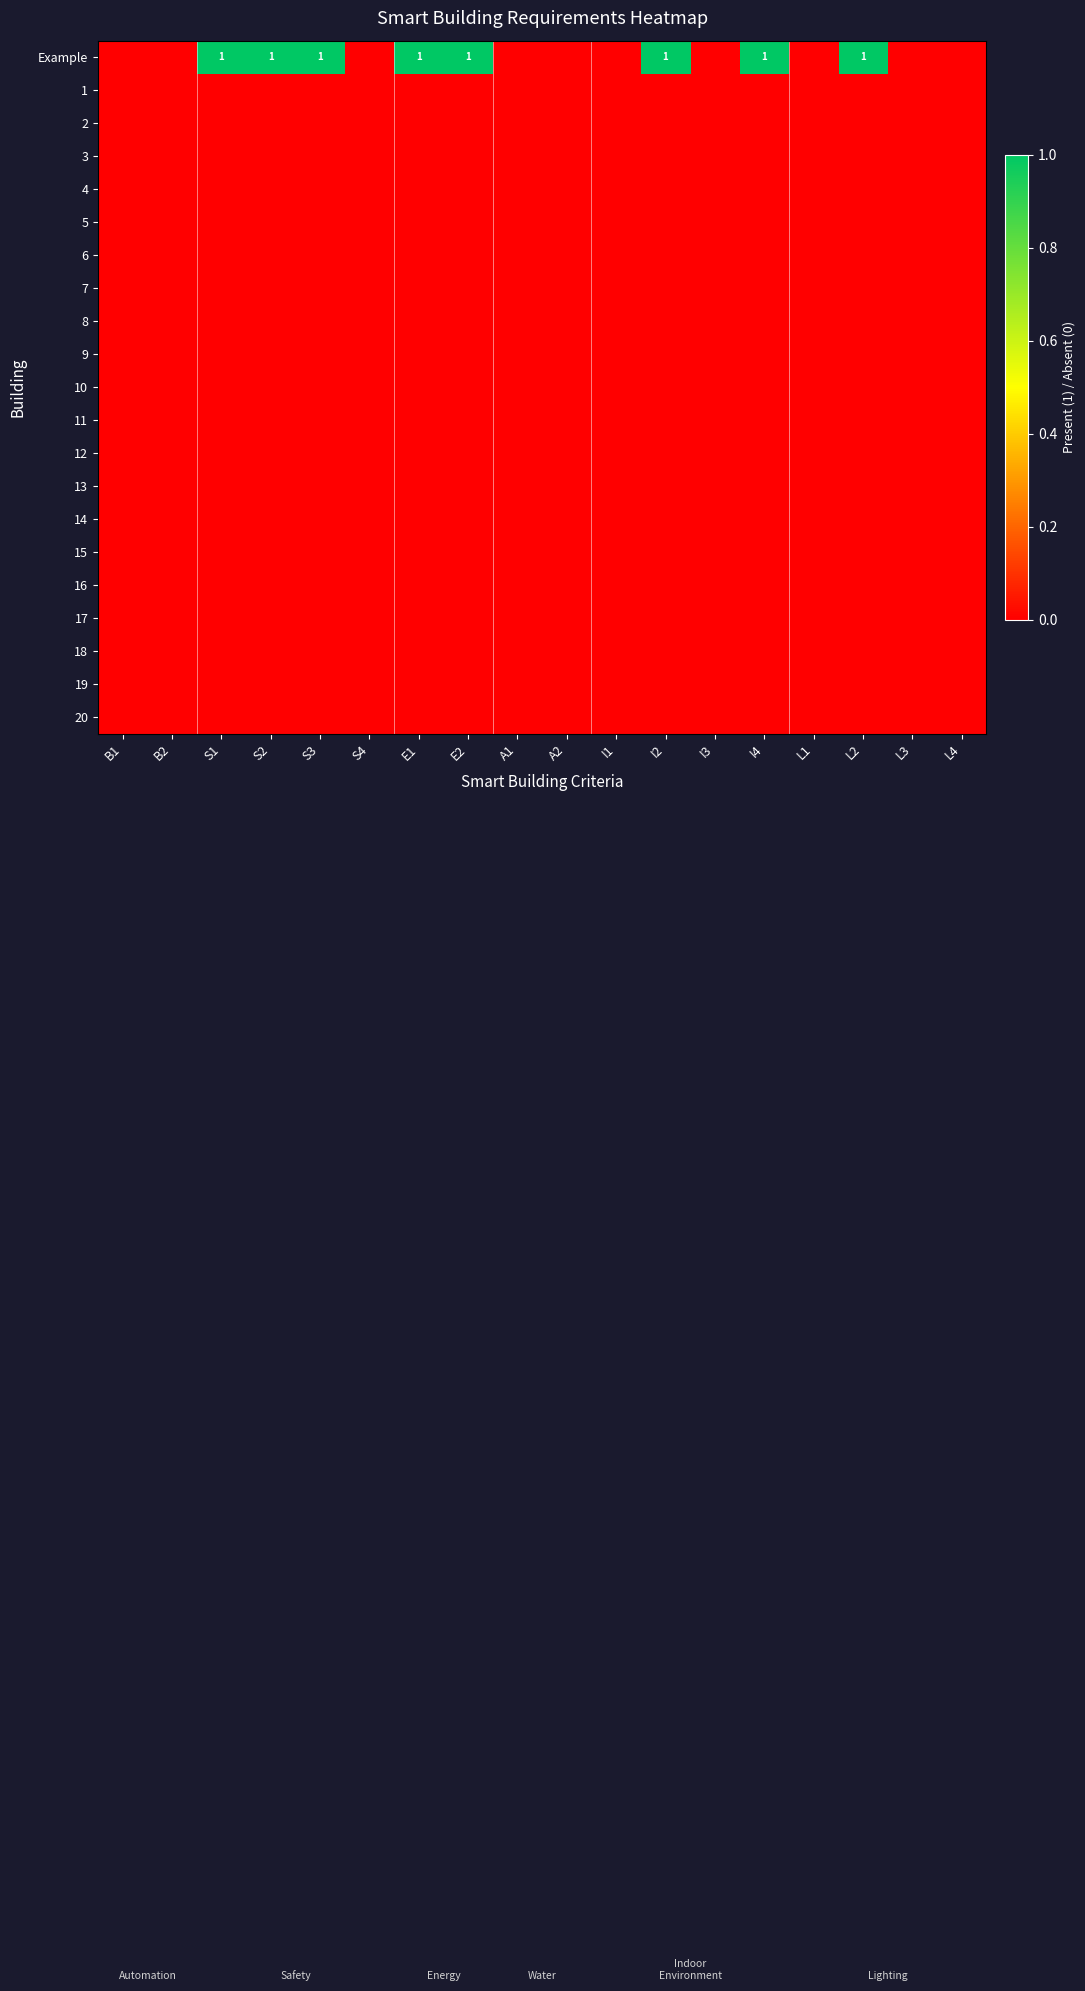

Rank the categories by 6 value from lowest to highest.

B1, B2, S1, S2, S3, S4, E1, E2, A1, A2, I1, I2, I3, I4, L1, L2, L3, L4